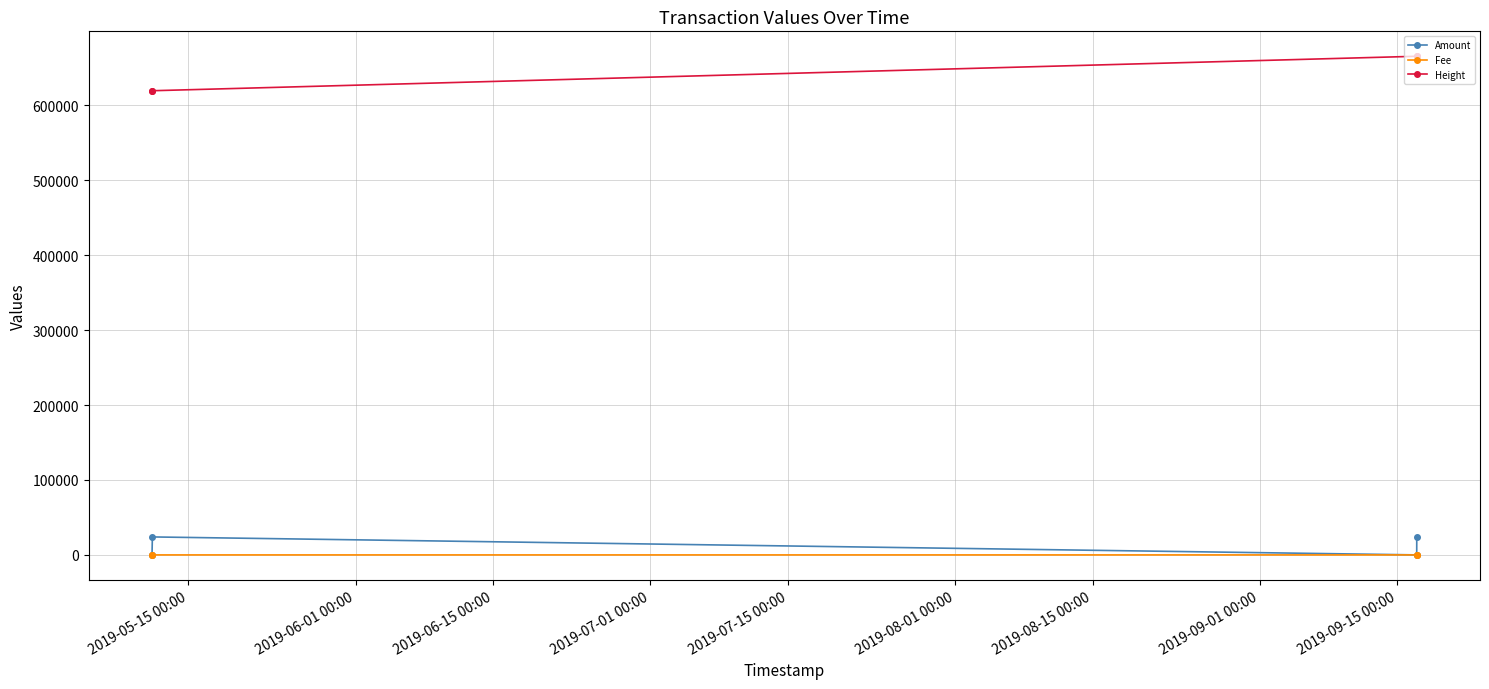

What is the value of the Amount point at the 4th from the left?

24297.9